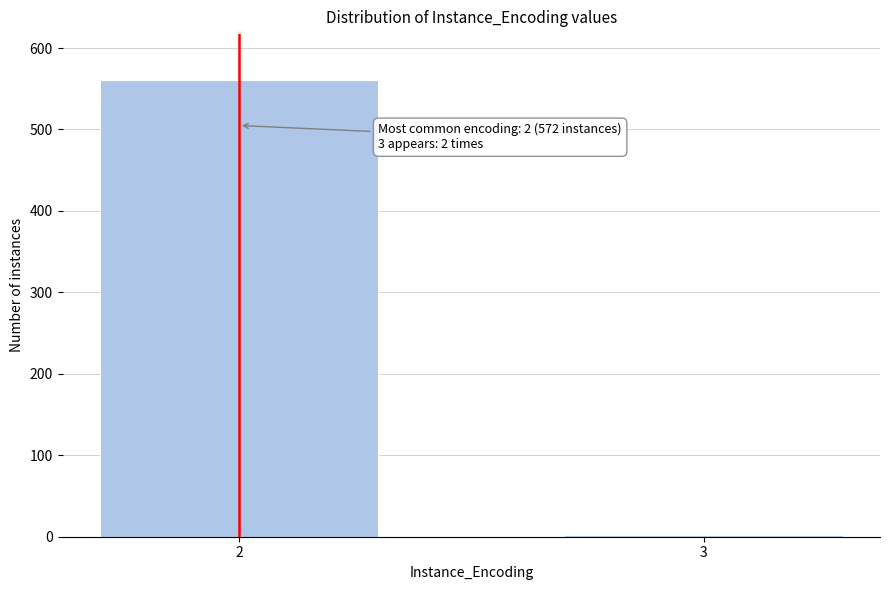

Reading right to left, transcribe all the data shown in this chart.

3=2	2=561